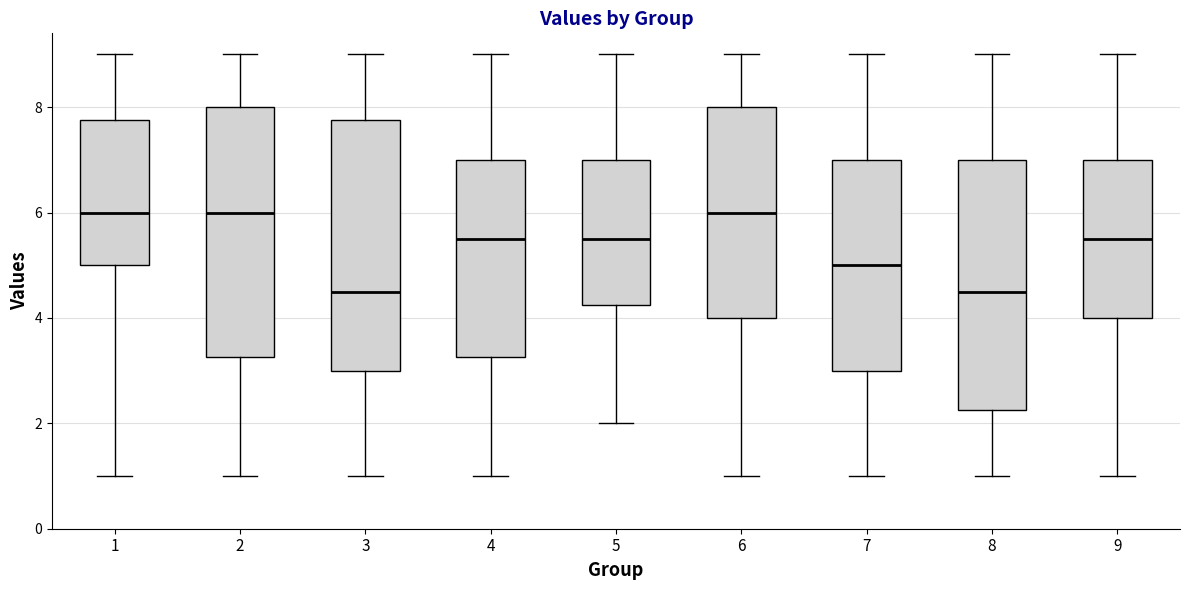

Where is the upper edge of the box at x = 9 on the y-axis? The values are not printed on the chart, so give them approximately, as read against the axis.

7.0